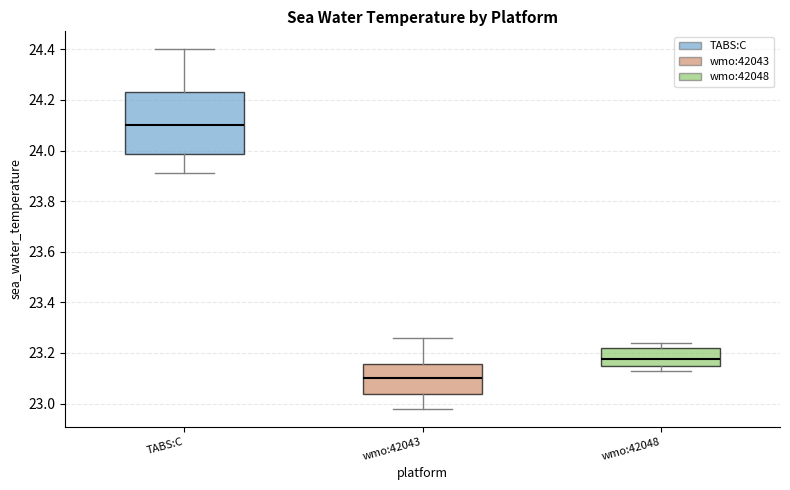

Reading left to right, read every box against the y-axis: the position of its median line, the range the box covers, and the ends of its whiskers. The values are not printed on the chart, so give them approximately, as read against the axis.

TABS:C: median 24.10, box 23.98 to 24.24, whiskers 23.92 to 24.40
wmo:42043: median 23.10, box 23.04 to 23.16, whiskers 22.98 to 23.26
wmo:42048: median 23.18, box 23.16 to 23.22, whiskers 23.14 to 23.24